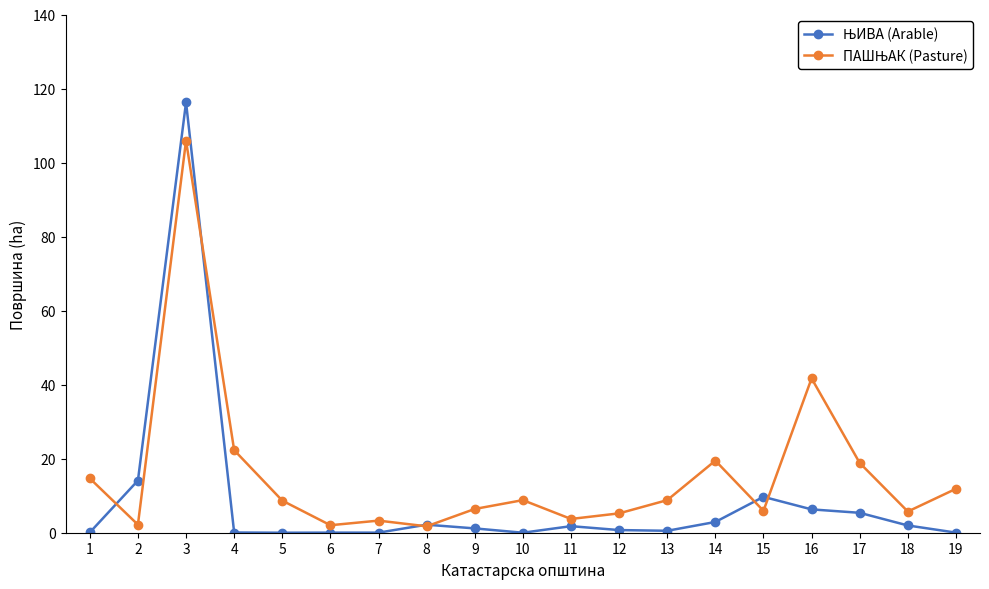

Is this an area chart (filled region under the line)?

No